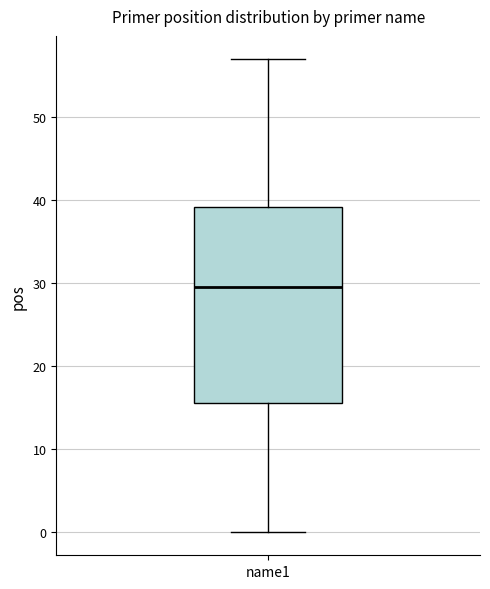

Where does the upper whisker of the box for name1 end on the y-axis? The values are not printed on the chart, so give them approximately, as read against the axis.

57